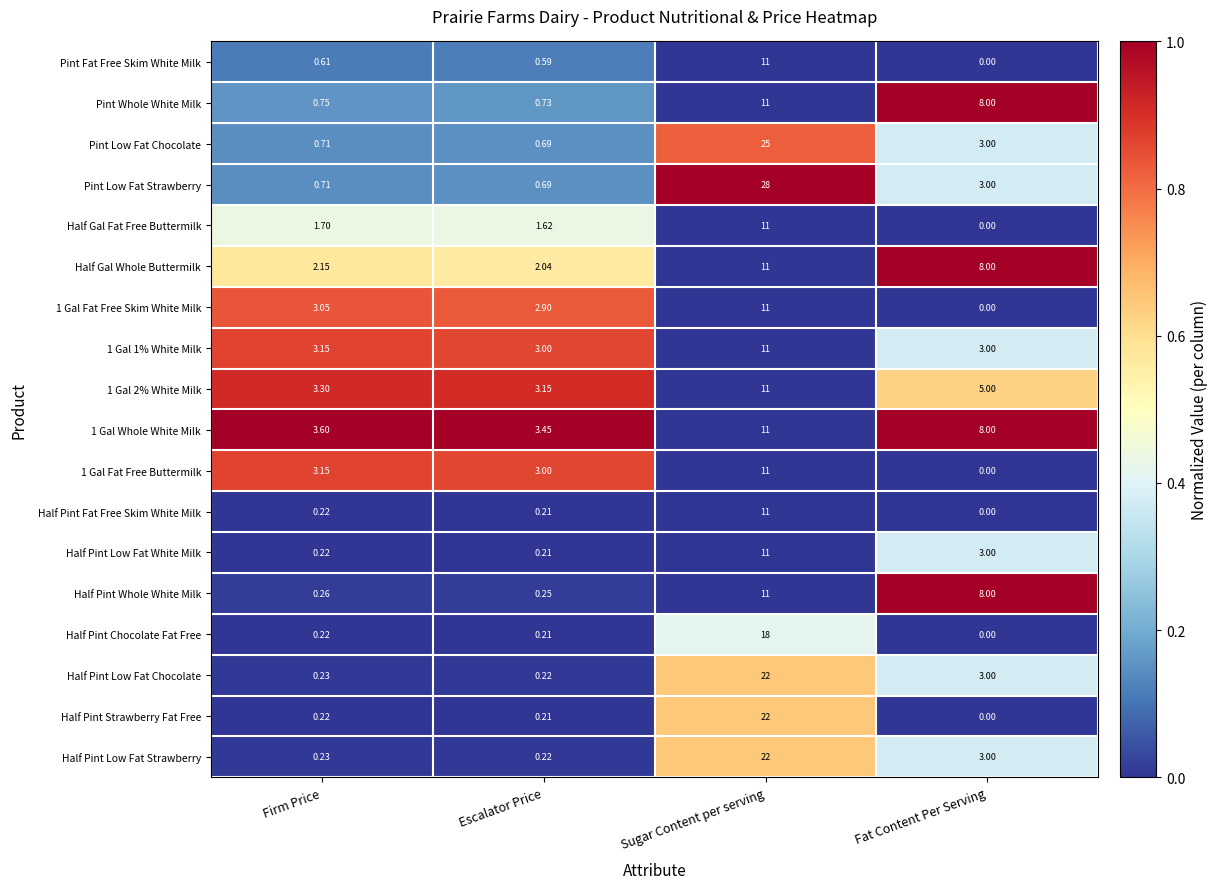

Which category has the highest value across all series?

Sugar Content per serving